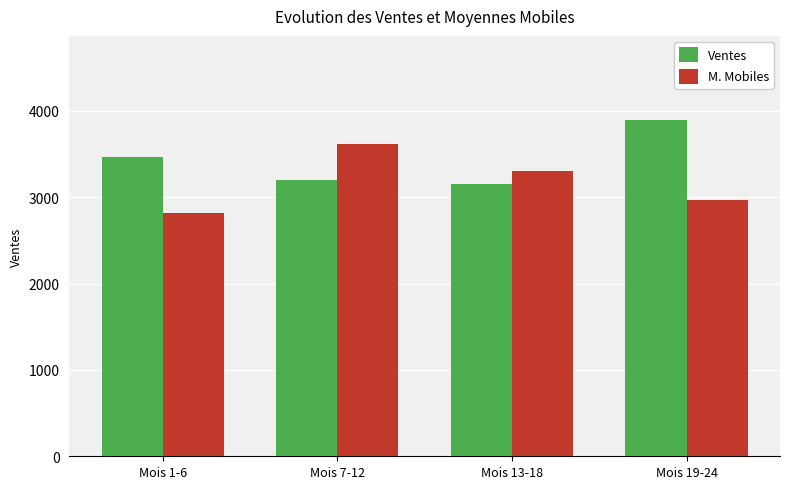

What is the value of the Ventes bar at the 2nd from the left?

3204.2